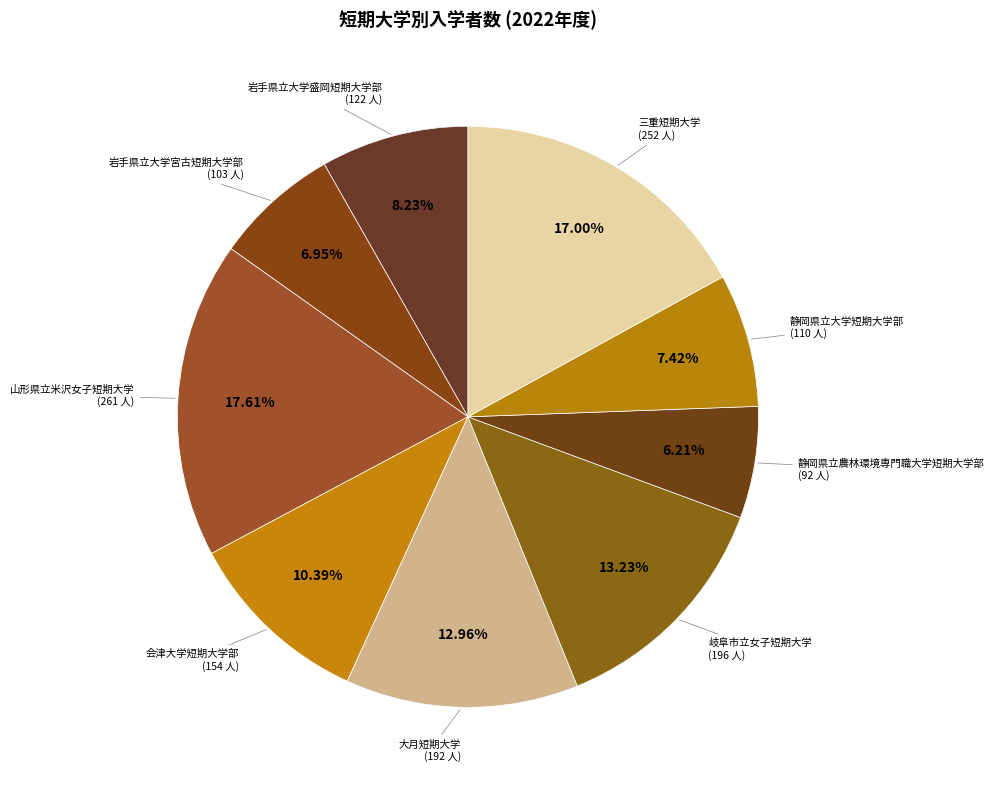

Count the number of slices in the pie.

9